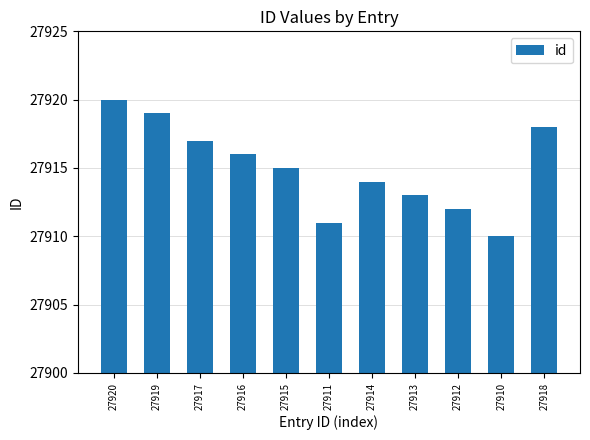

What is the label of the 8th bar from the right?

27916